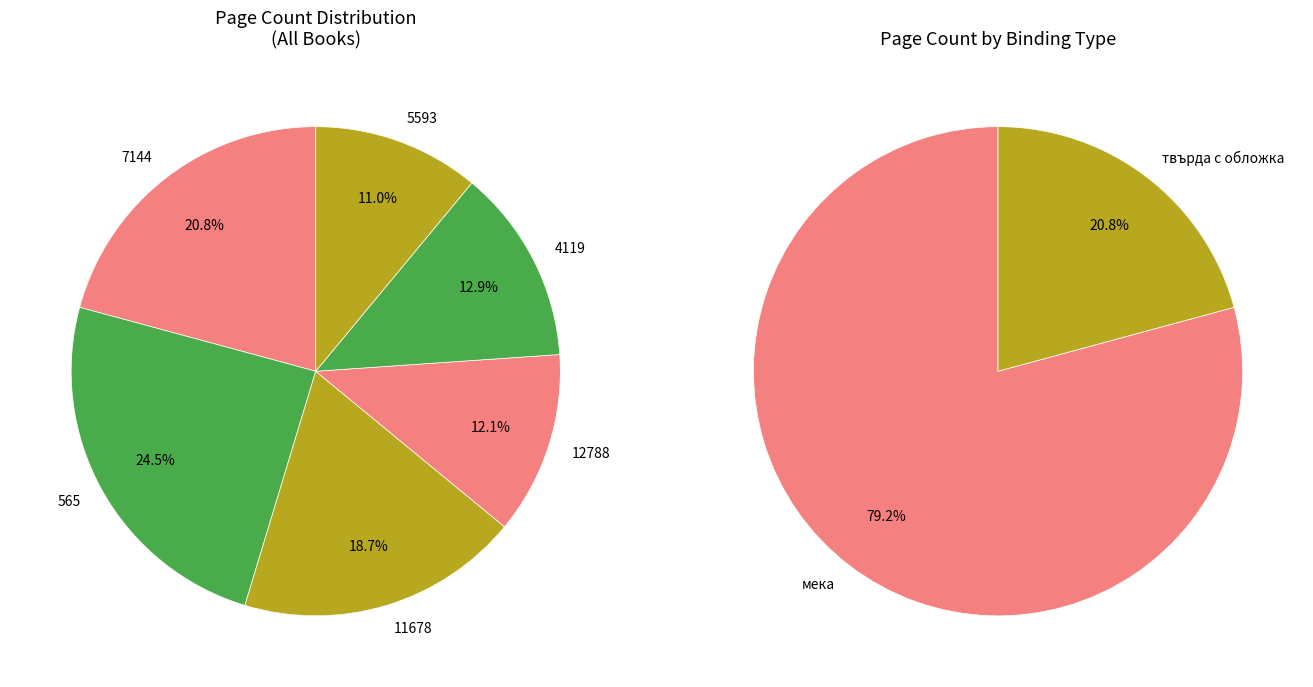

What percentage is the 565 slice, to the nearest percent?

25%